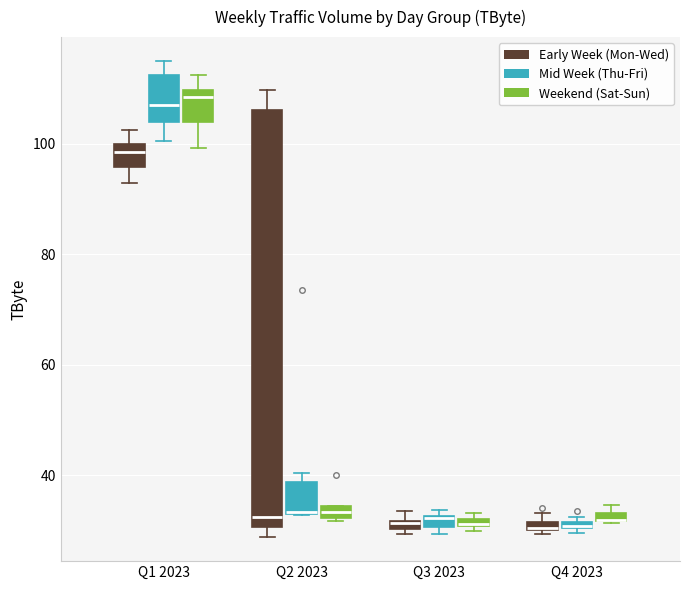

Which box is the tallest, from its lower edge to its upper edge?

Q2 2023 (Early Week (Mon-Wed))